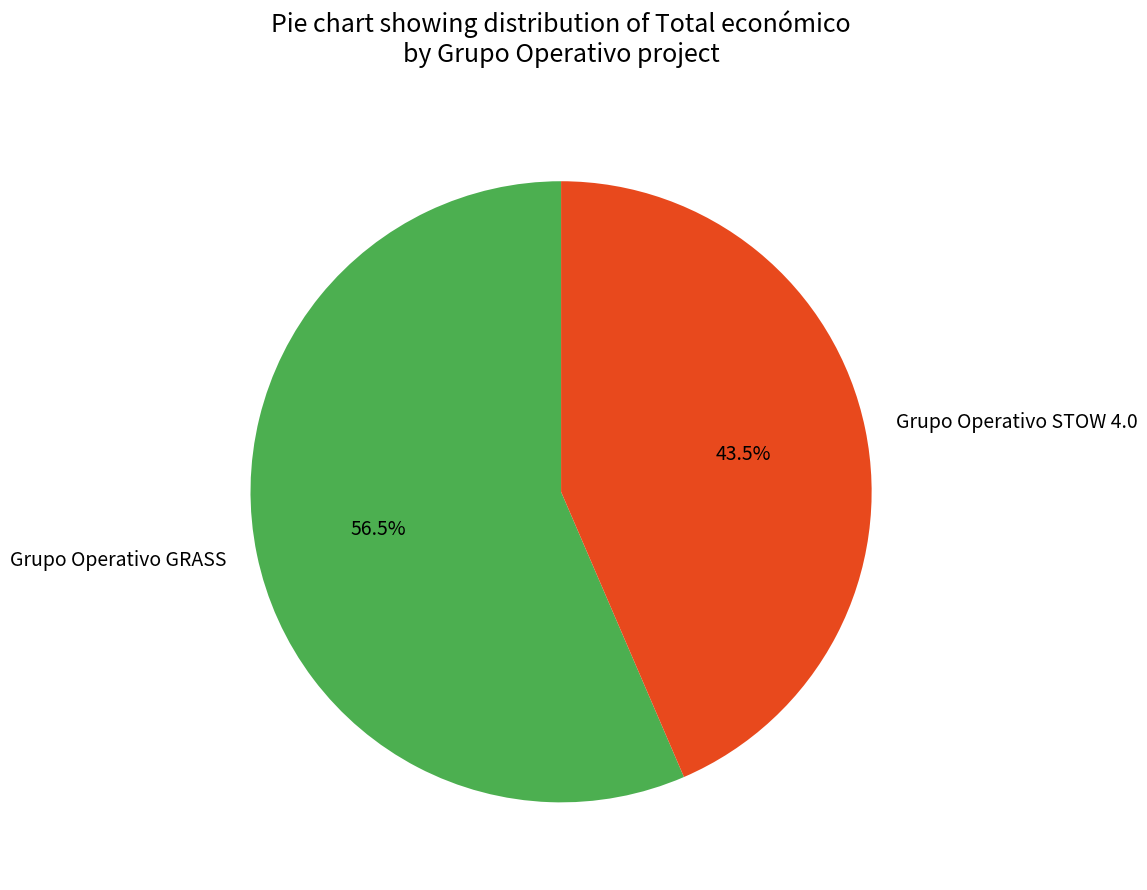

What percentage is NOT represented by Grupo Operativo STOW 4.0?

56.5%